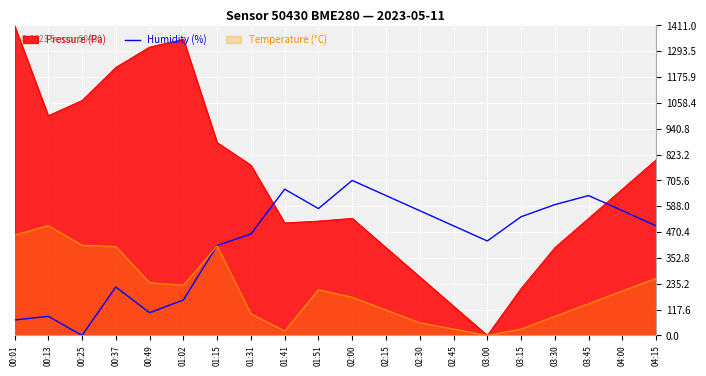

True or false: the data shows 705.5 at 02:00.

True